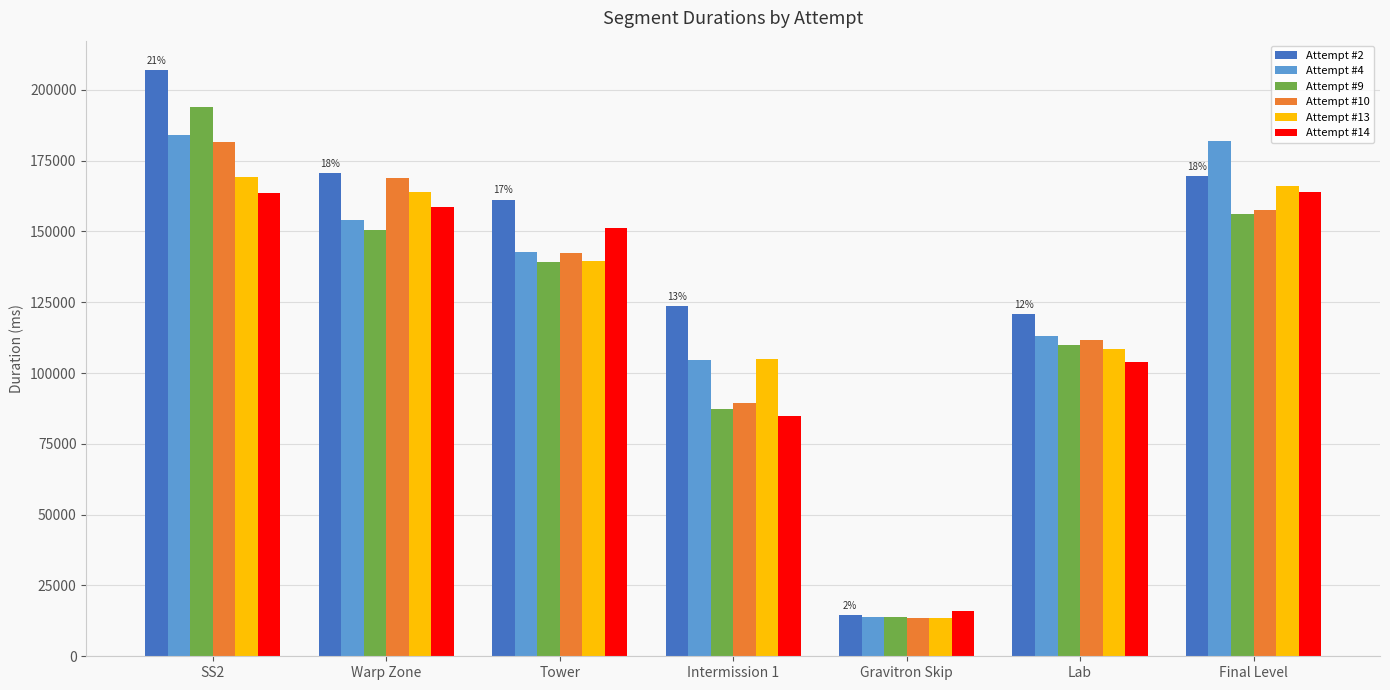

At which label does Attempt #9 first exceed 139336?

SS2